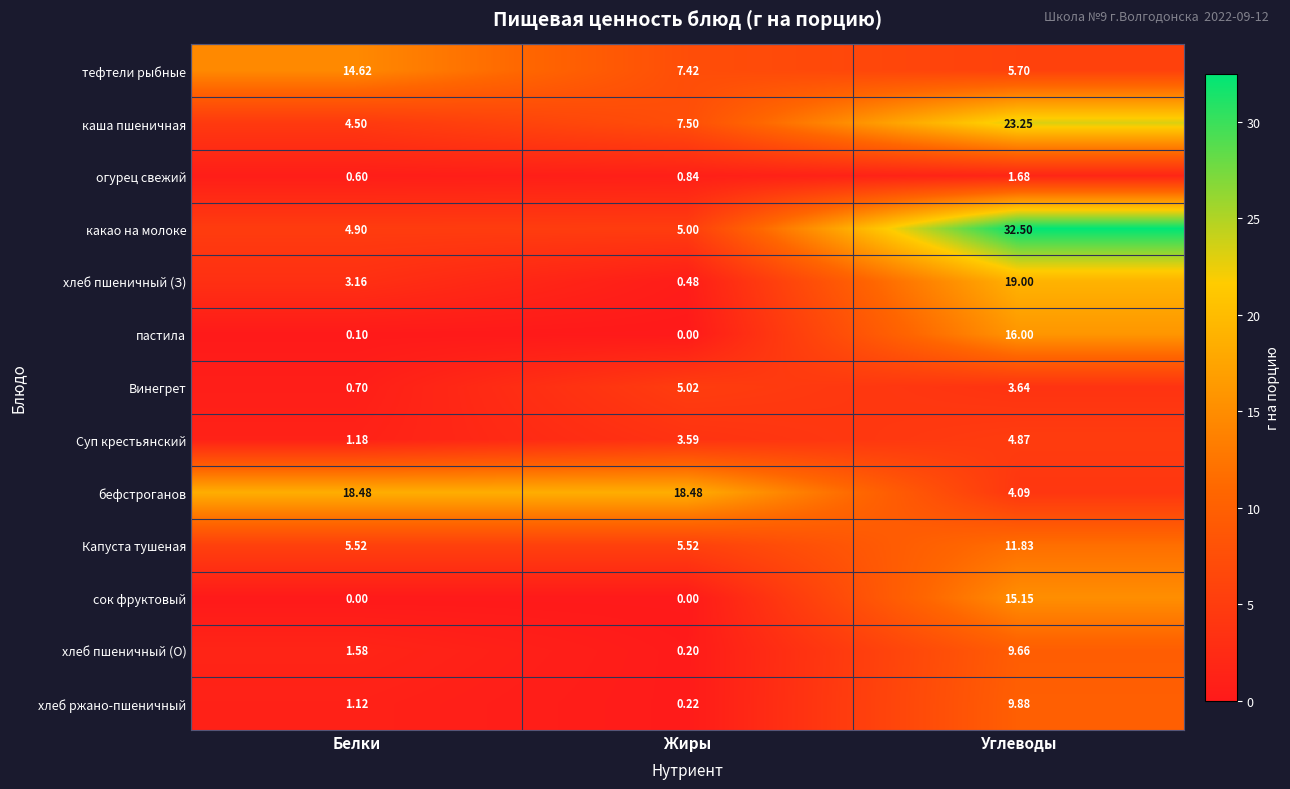

List the series in order of their peak value, highest first.

какао на молоке, каша пшеничная, хлеб пшеничный (З), бефстроганов, пастила, сок фруктовый, тефтели рыбные, Капуста тушеная, хлеб ржано-пшеничный, хлеб пшеничный (О), Винегрет, Суп крестьянский, огурец свежий